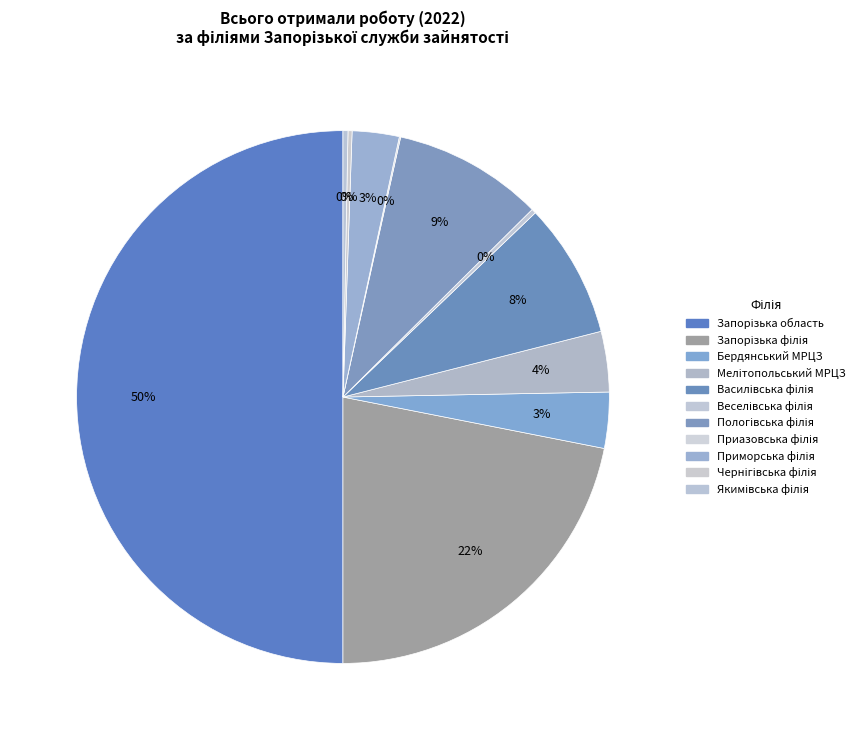

What is the largest slice in the pie chart?

Запорізька область